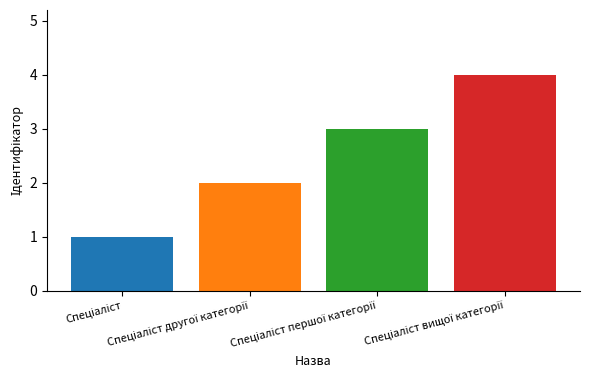

What is the maximum value shown in the chart?

4